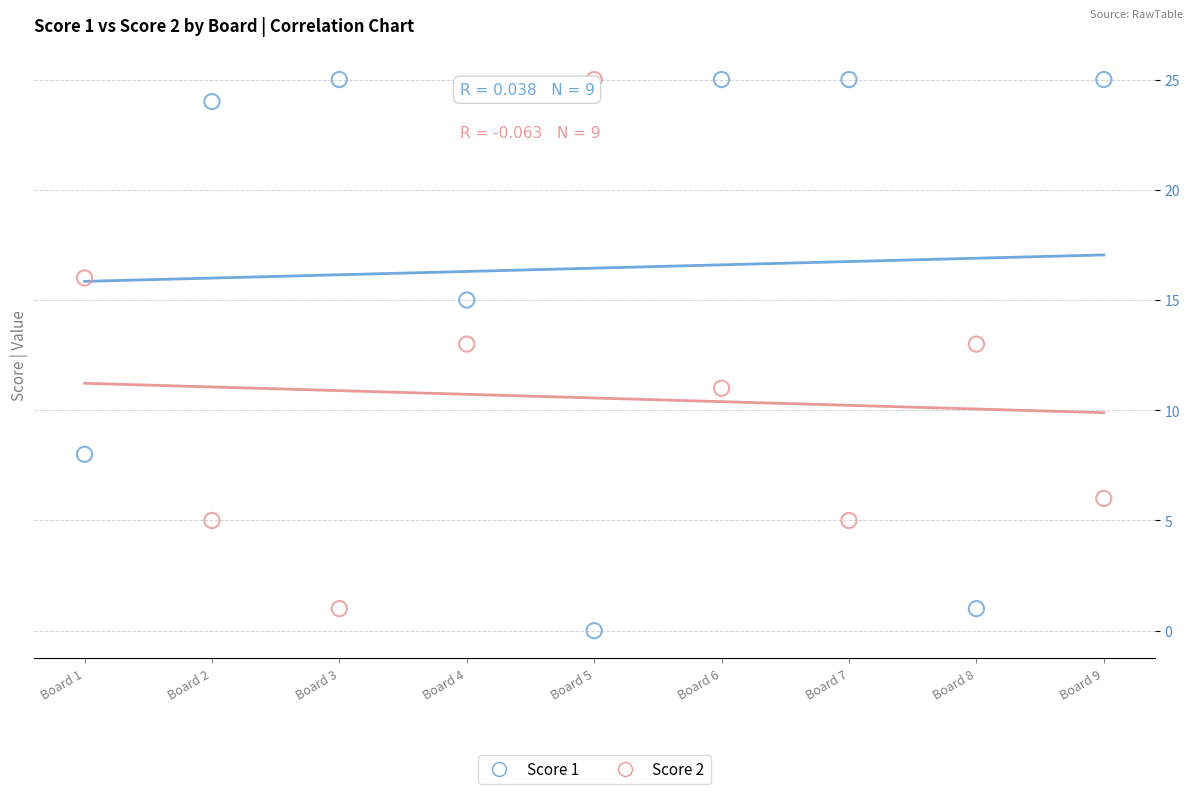

What is the X range (max minus min) for the scatter plot?

8